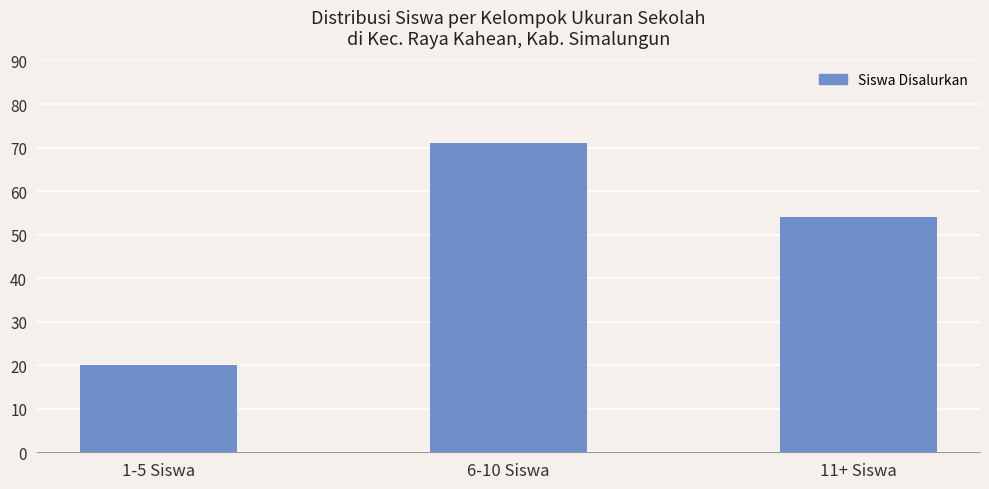

Reading right to left, list all the values displayed in this chart.

54	71	20